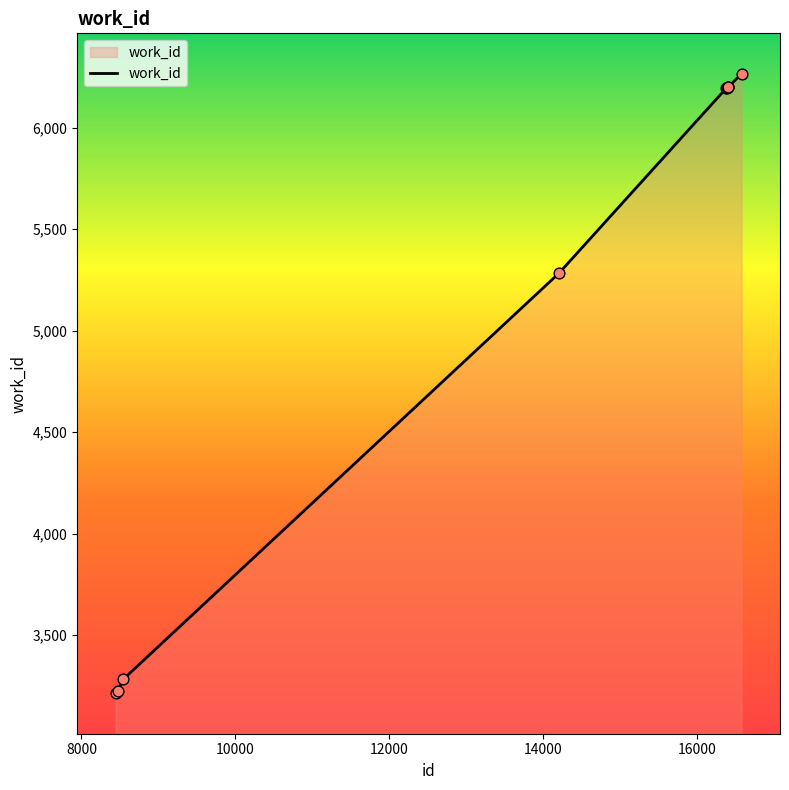

What is the difference between the maximum and minimum values?

3050